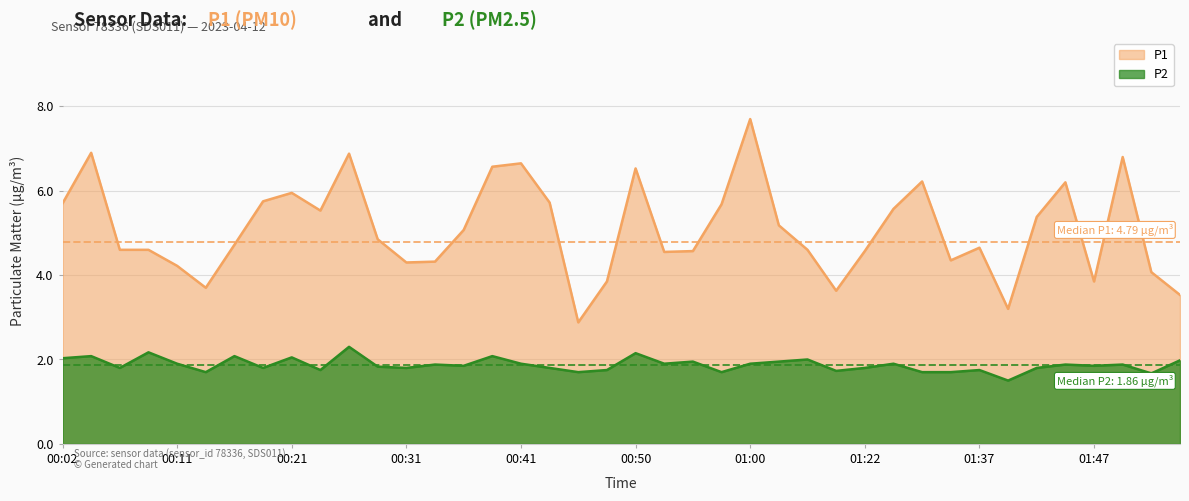

What is the spread (max minus min) of values at 01:40?

1.7